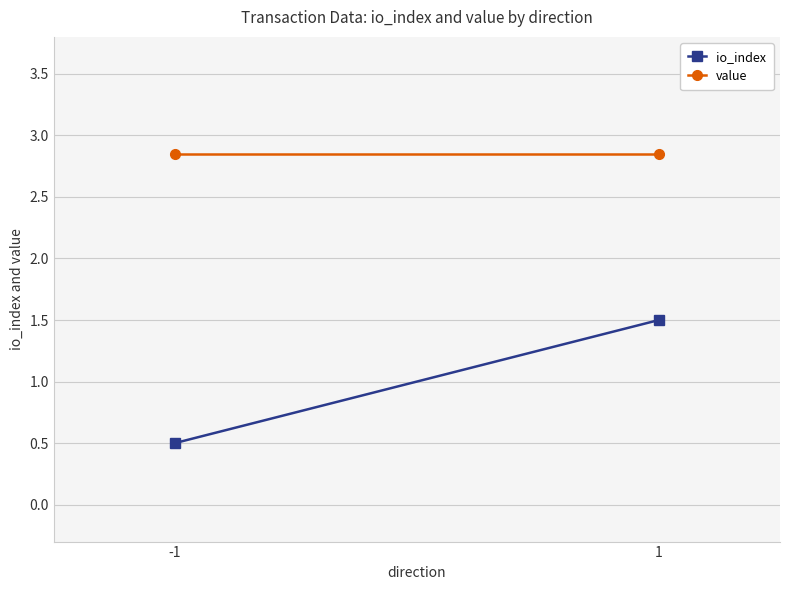

Which category has the highest value across all series?

-1